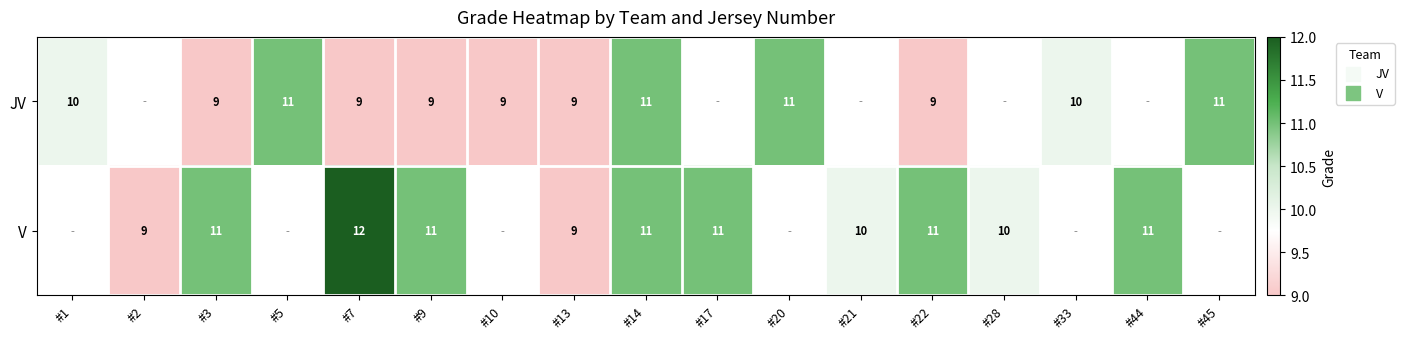

Which category has the highest value across all series?

#7